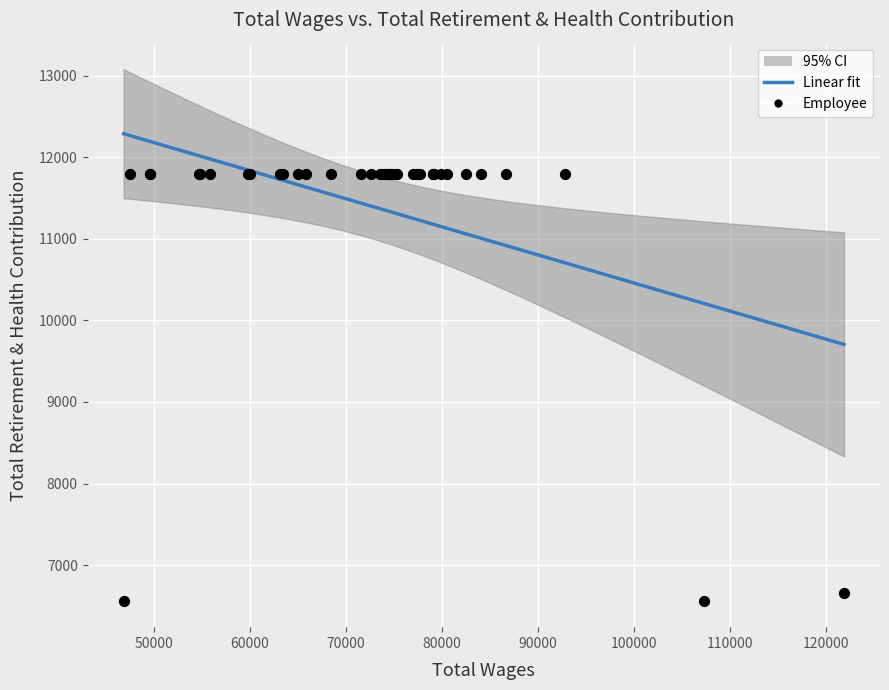

What Y value in the scatter plot is closest to 9179?

6660